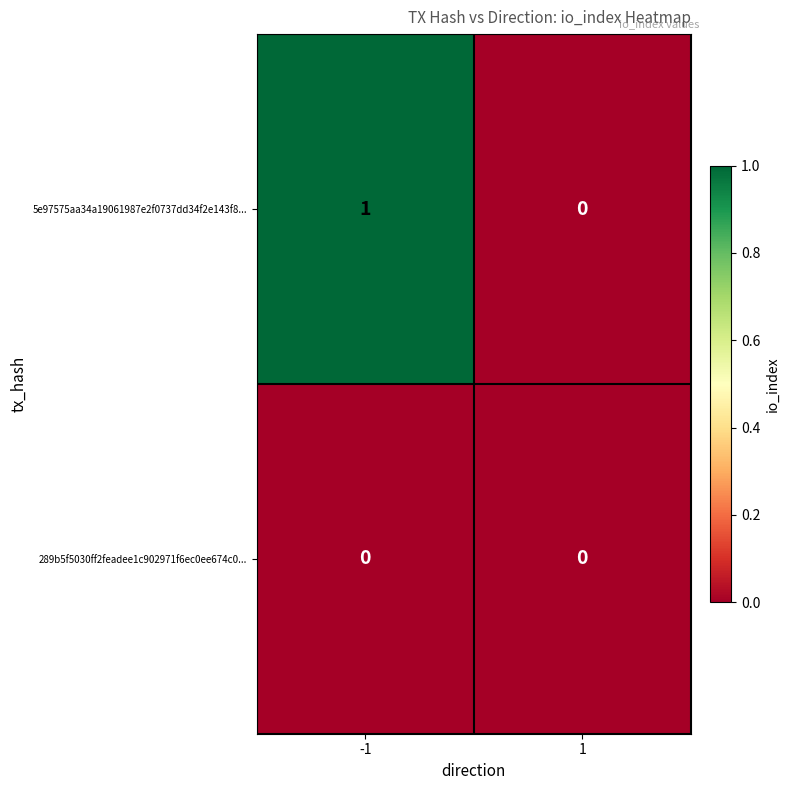

List the series in order of their overall mean, lowest first.

289b5f5030ff2feadee1c902971f6ec0ee674c0..., 5e97575aa34a19061987e2f0737dd34f2e143f8...